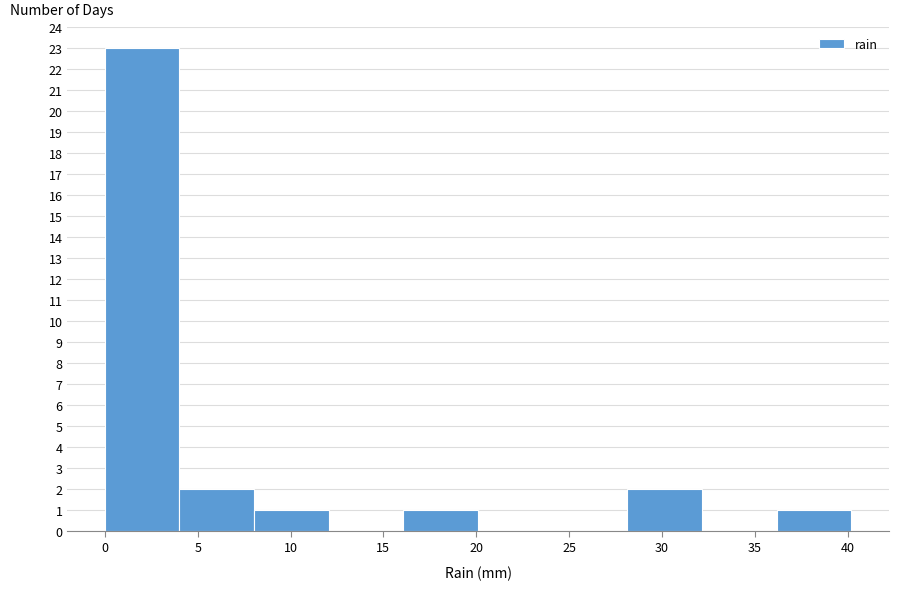

Reading left to right, transcribe this chart: for each bar, give the range it covers on the x-axis and its height. Neither the bar edges nor the heights are printed on the chart, so give them approximately, as read against the axes.

0 to 4: 23
4 to 8: 2
8 to 12: 1
12 to 16: 0
16 to 20: 1
20 to 24: 0
24 to 28: 0
28 to 32: 2
32 to 36: 0
36 to 40: 1